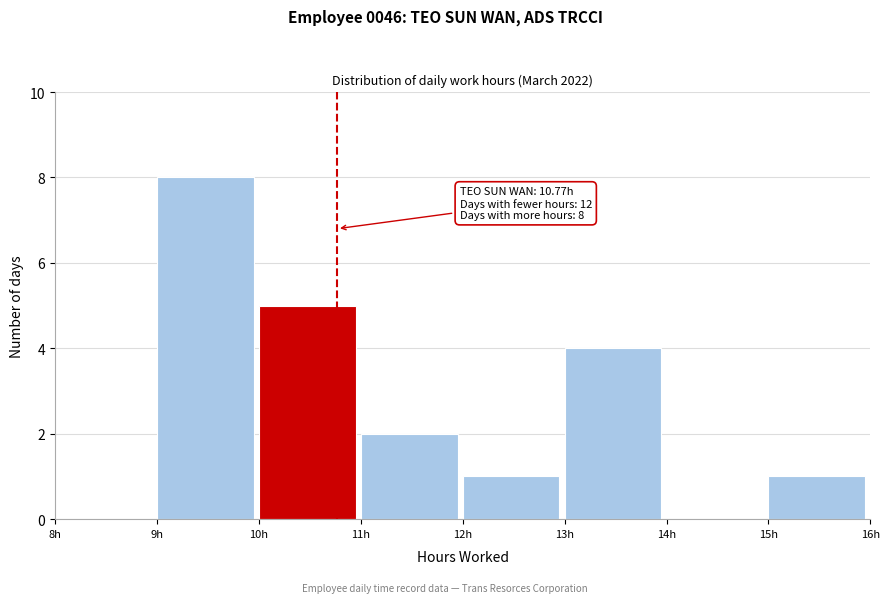

Over which range of the x-axis is the bar tallest?

9 to 10